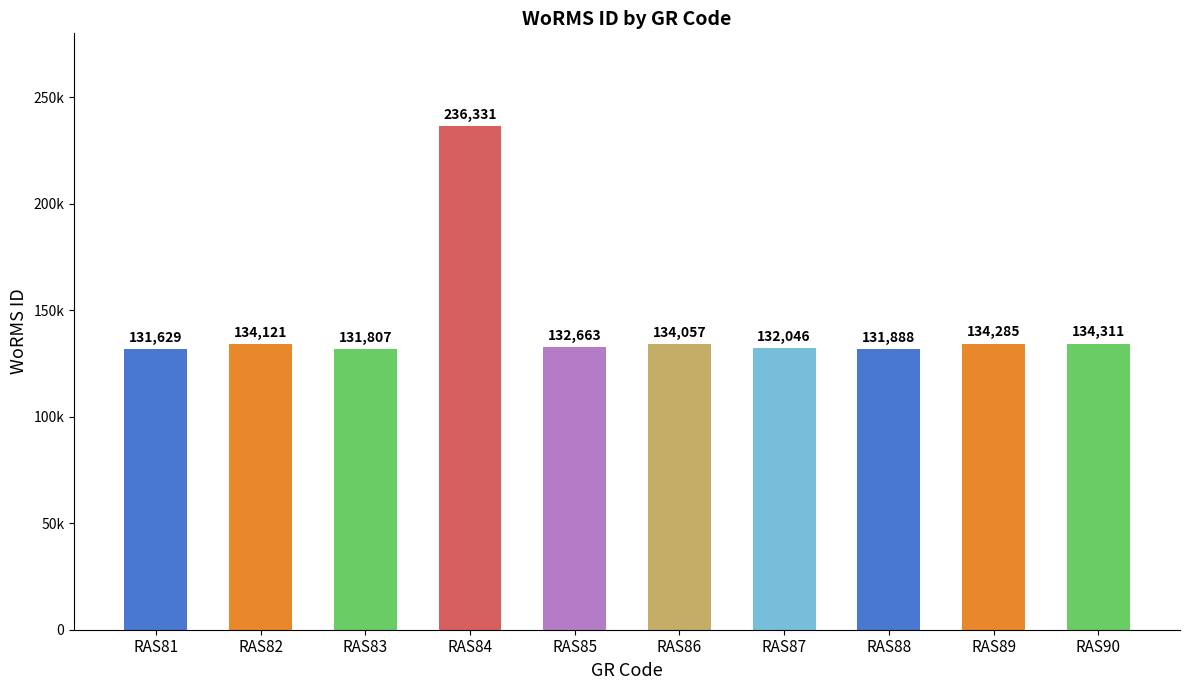

Does the chart contain stacked bars?

No